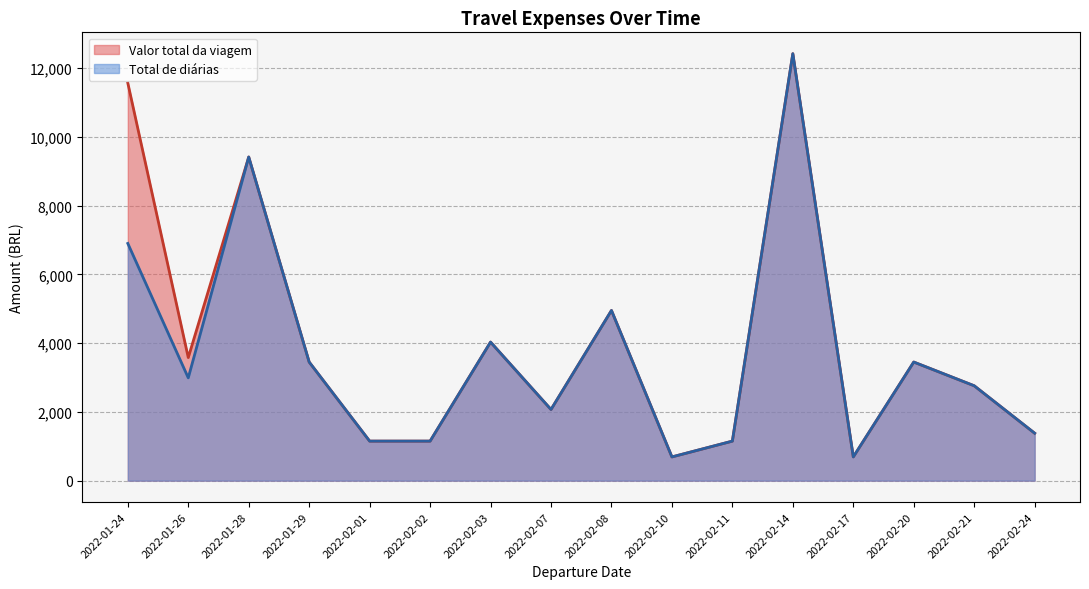

Which series has the largest total across all categories?

Valor total da viagem